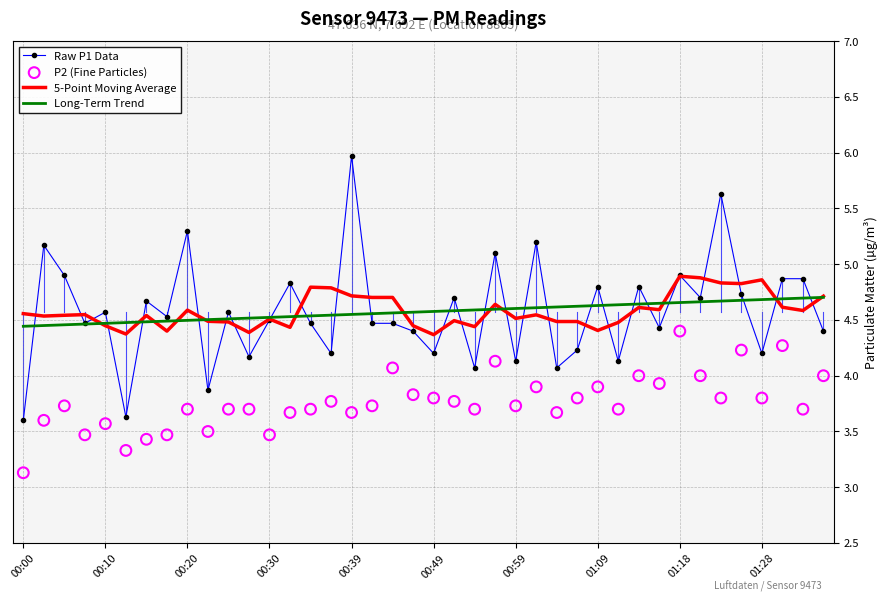

Which series reaches the maximum Y coordinate?

Raw P1 Data